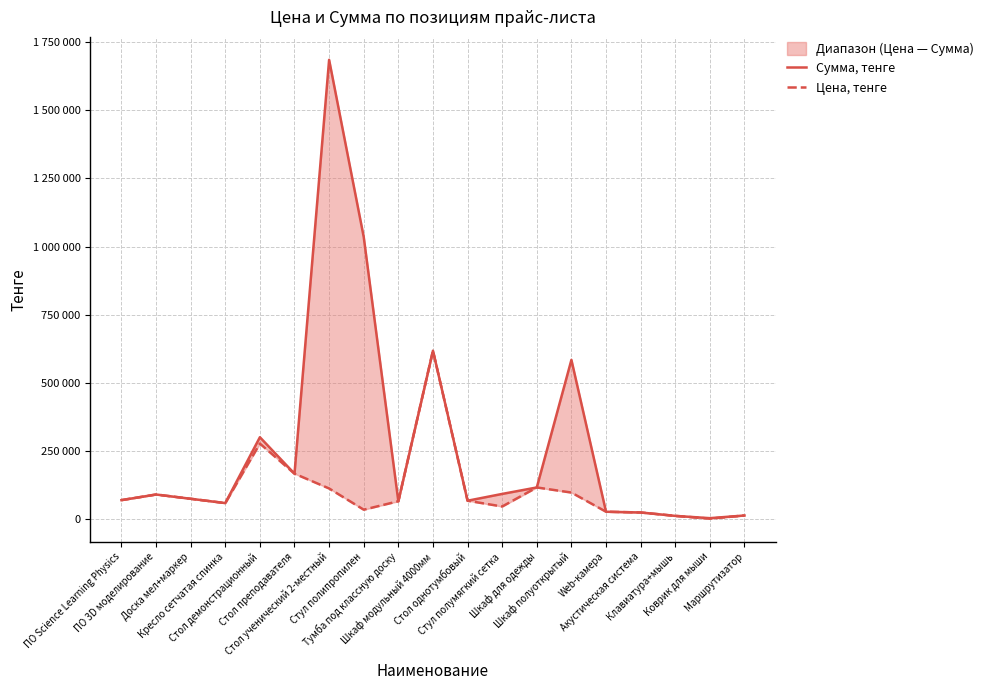

What is the sum of the Цена, тенге values at Доска мел+маркер and Шкаф полуоткрытый?

171900